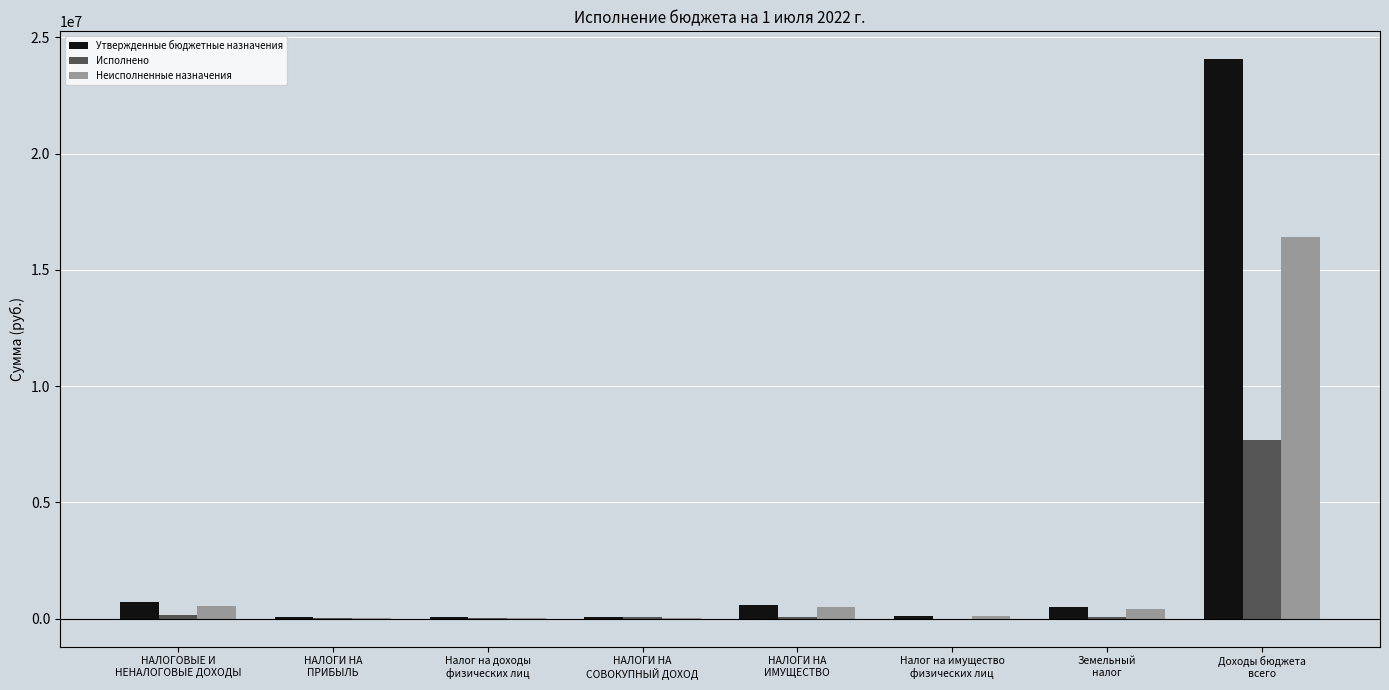

What is the highest value of the Исполнено series?

7659722.3